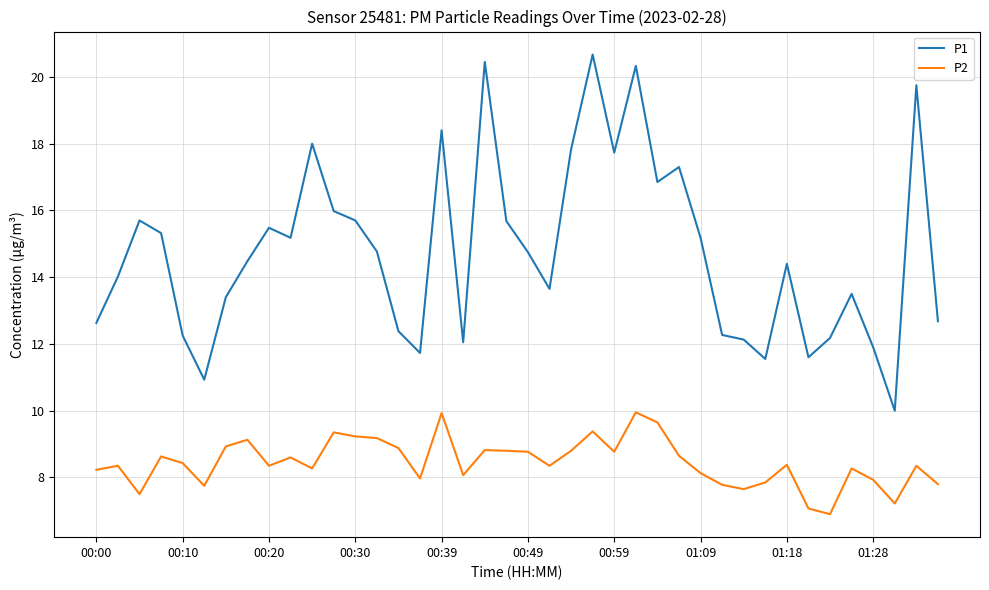

Rank the series by their maximum value, from lowest to highest.

P2, P1